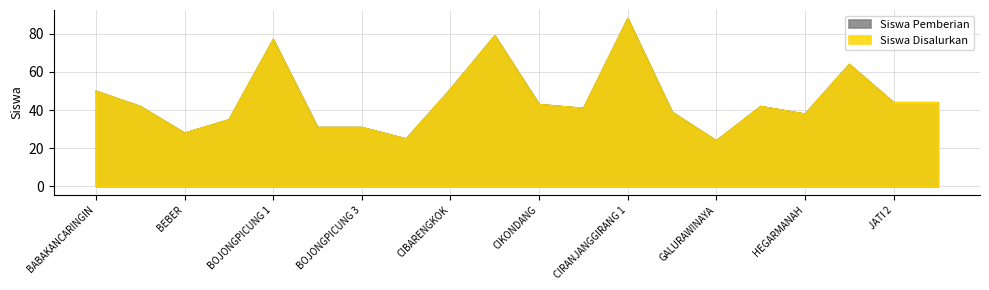

What is the sum of all Siswa Disalurkan values?

916